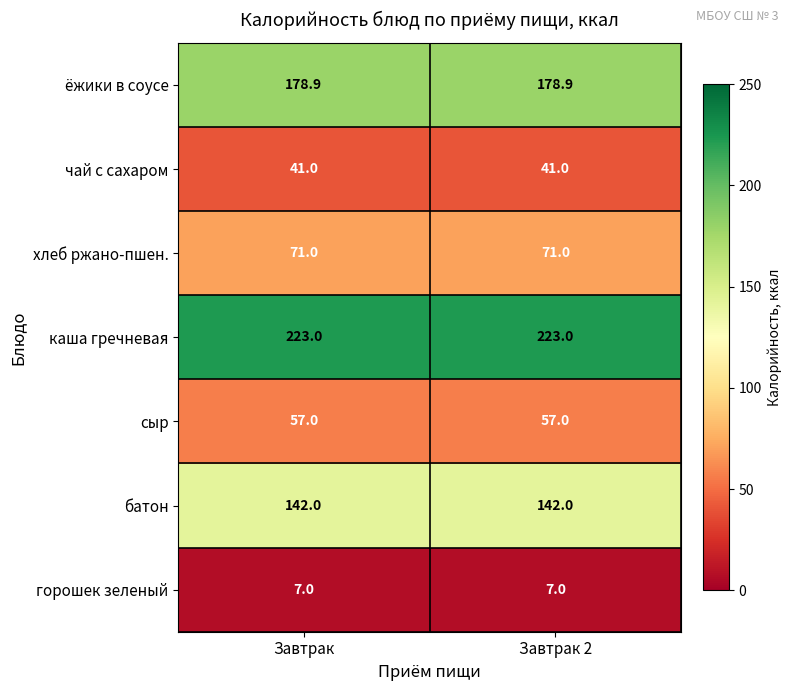

What is the greatest value displayed?

223.0